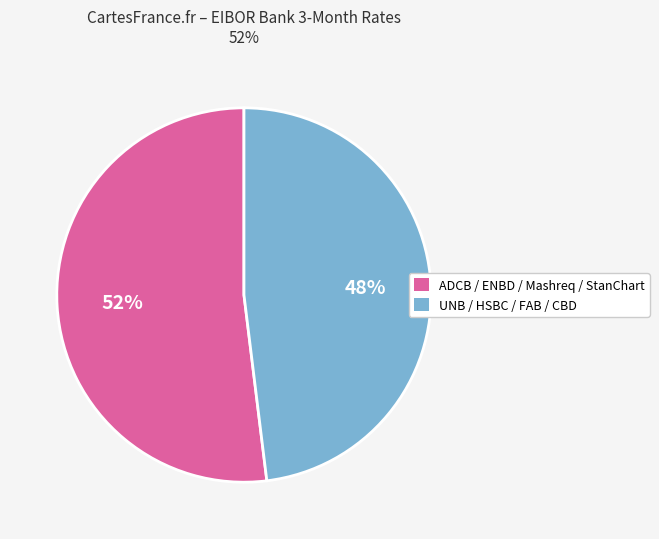

To the nearest percent, what is the average slice percentage?

50%